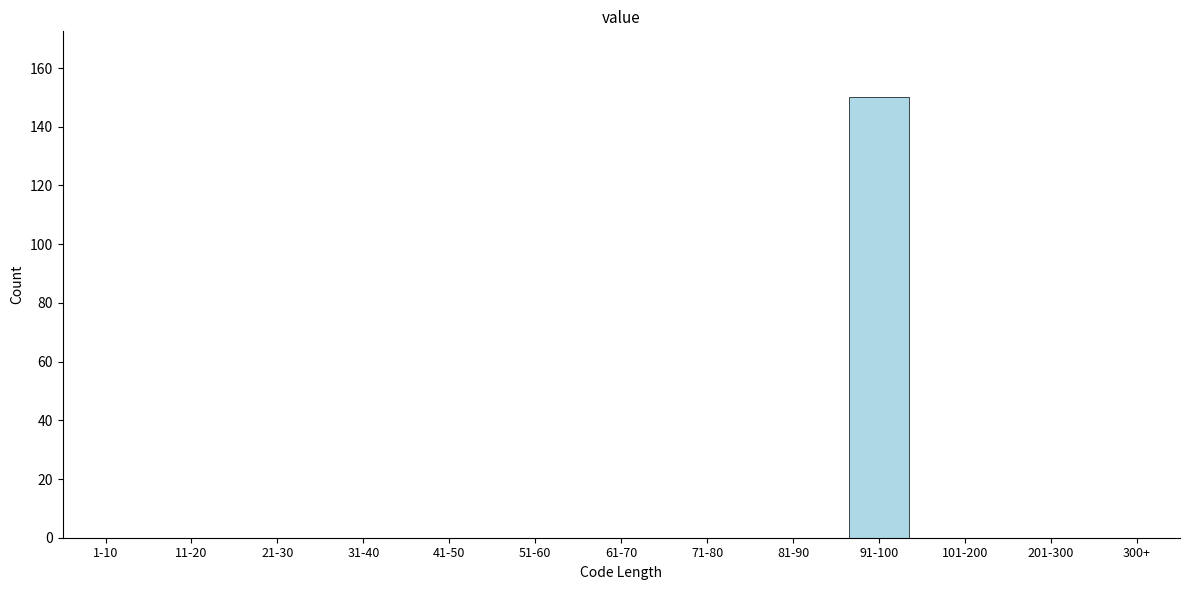

Reading left to right, list all the values displayed in this chart.

1-10=0	11-20=0	21-30=0	31-40=0	41-50=0	51-60=0	61-70=0	71-80=0	81-90=0	91-100=150	101-200=0	201-300=0	300+=0